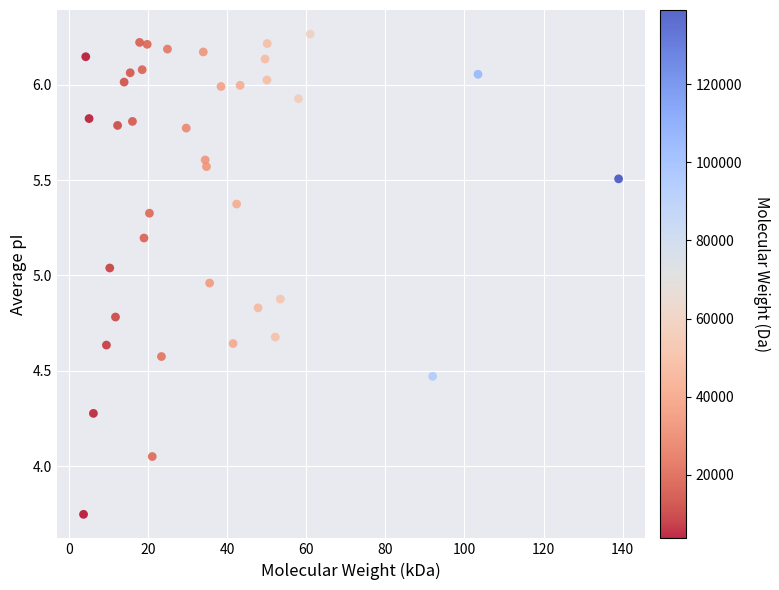

What is the range of X values (max minus min)?

135.2